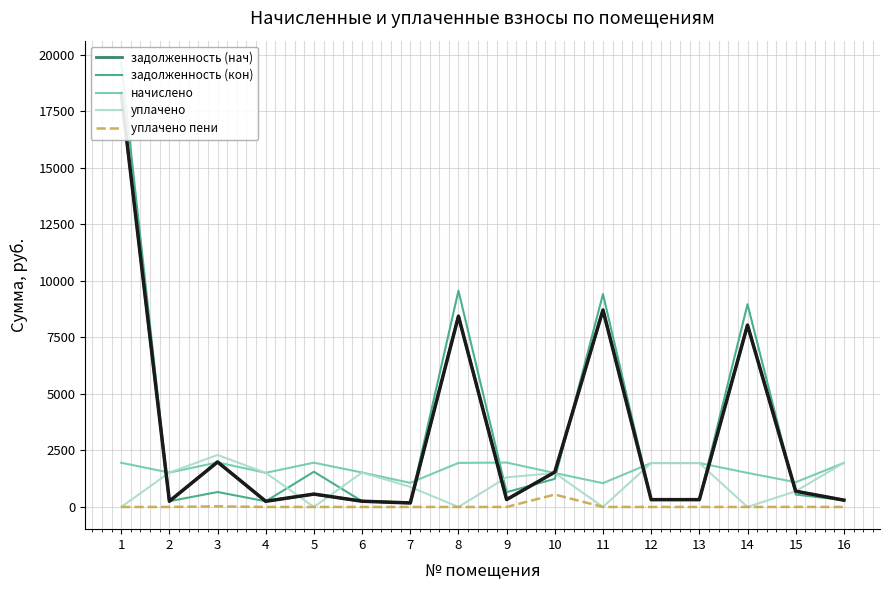

What are all the series names shown in the legend?

задолженность (нач), задолженность (кон), начислено, уплачено, уплачено пени